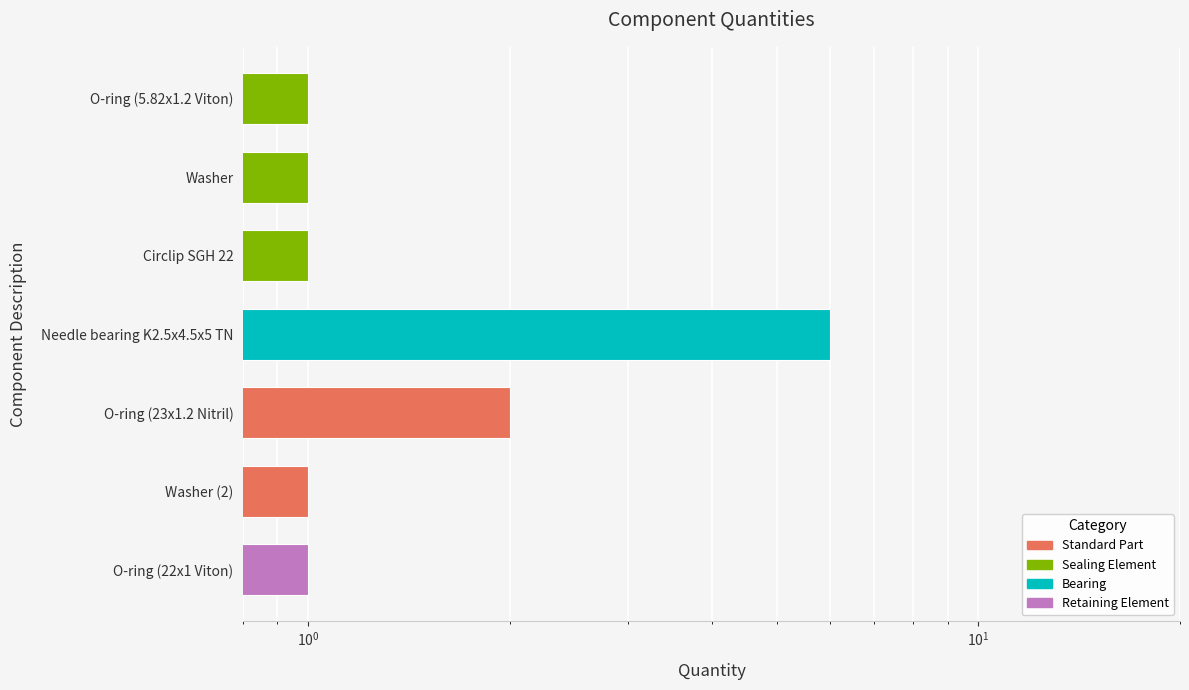

How many values exceed 1?

2